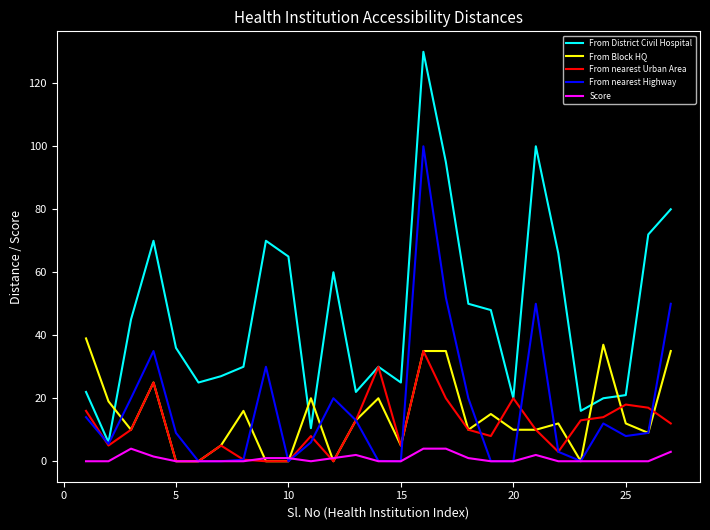

Which series has the largest total across all categories?

From District Civil Hospital